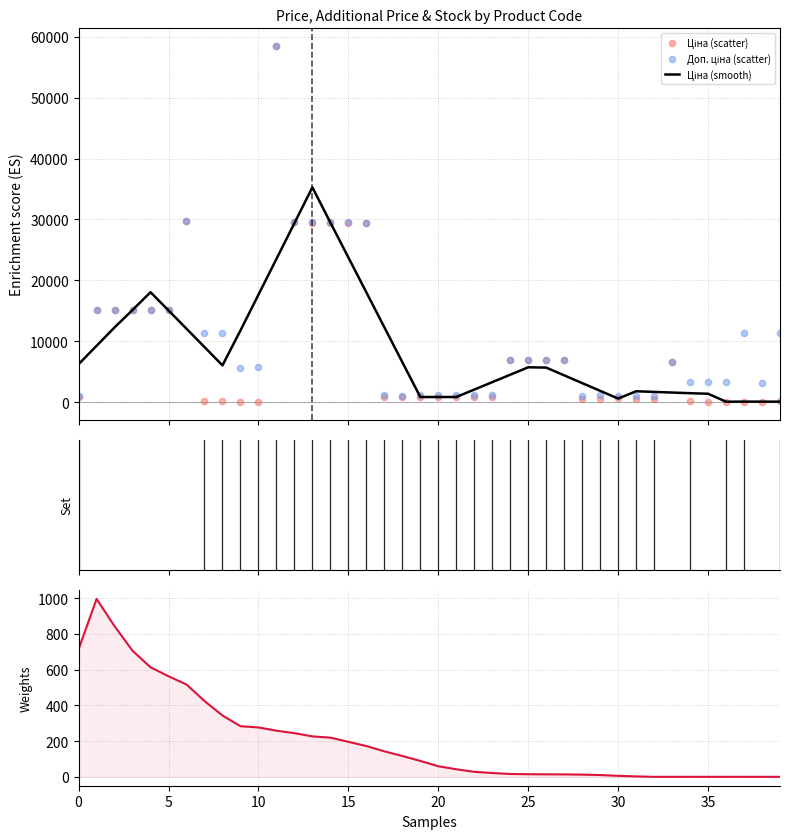

What is the total value across all series at 27?

18282.9